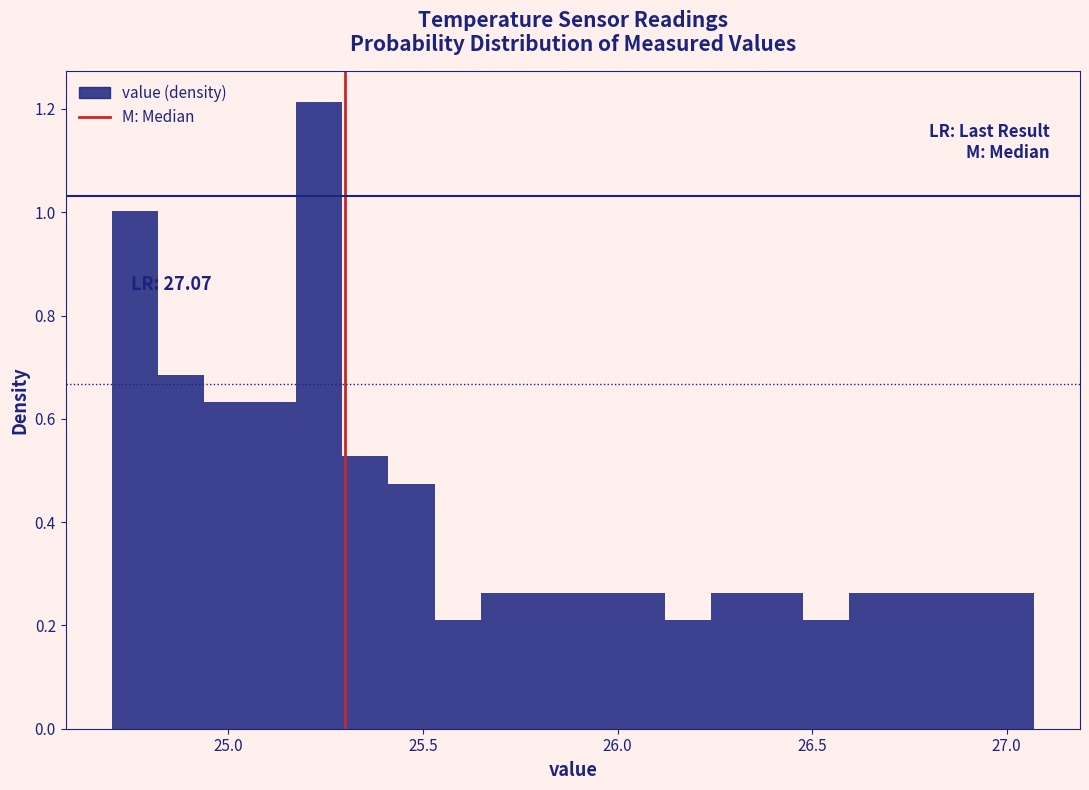

Around what value on the x-axis is the tallest bar? Give the approximate position of its centre, as read against the axis.

25.25